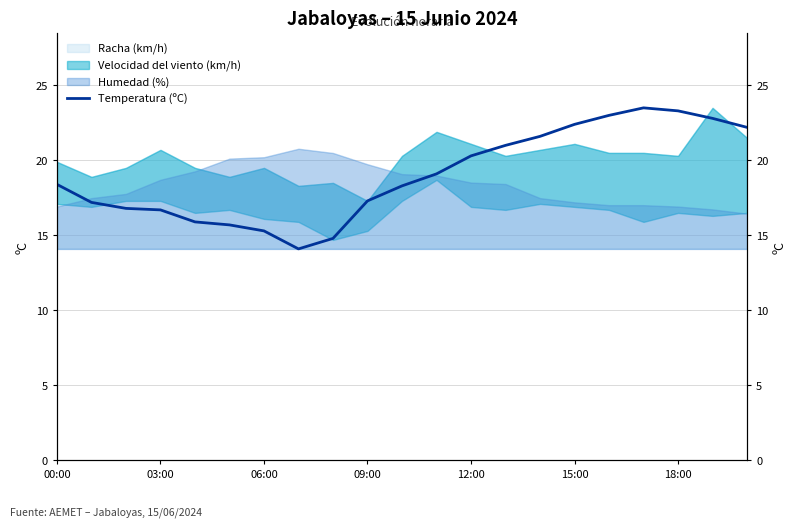

The value at 16 is 31.8. True or false?

False